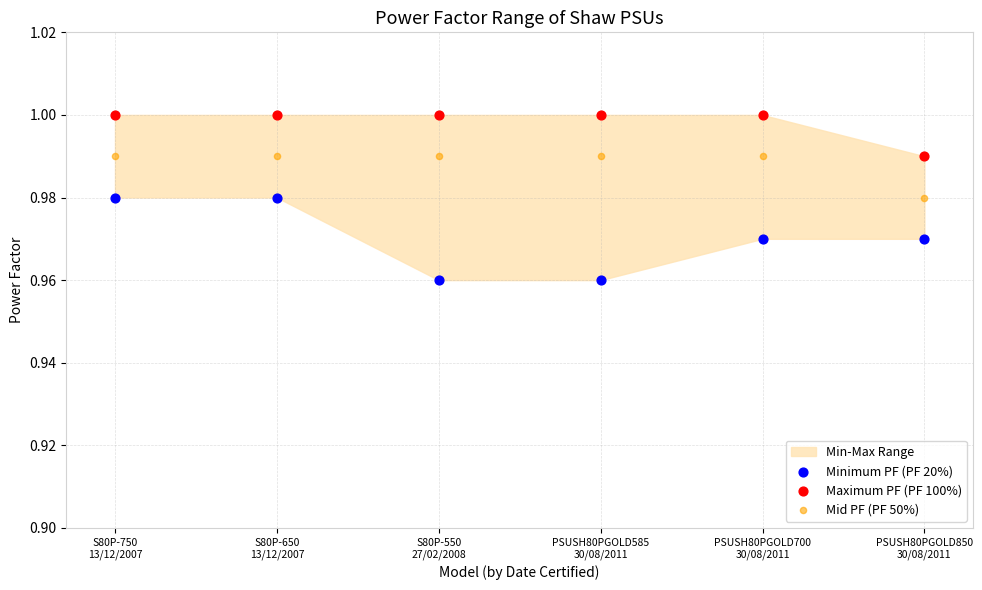

Which series contains the lowest Y value?

Minimum PF (PF 20%)